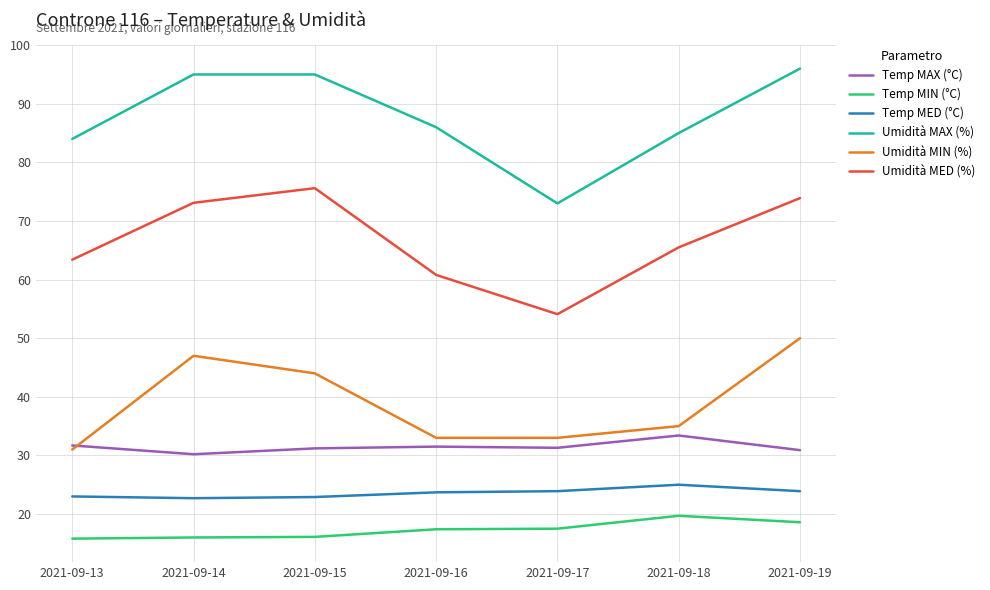

What is the average value of the Umidità MAX (%) series?

87.7